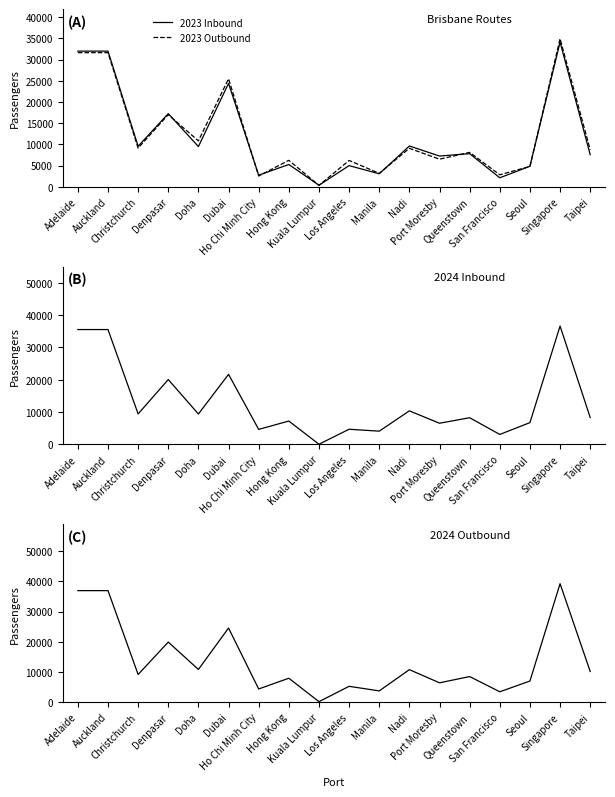

At which label does 2024 Inbound reach its minimum?

Kuala Lumpur